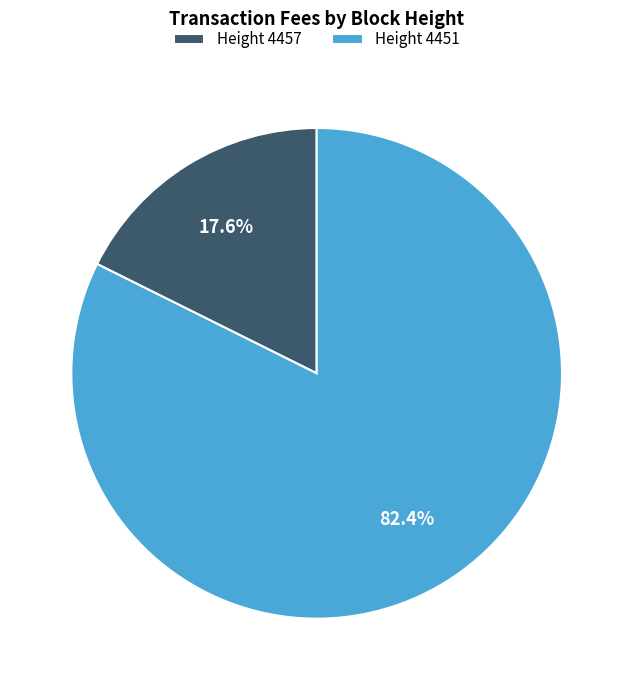

What is the smallest slice in the pie chart?

Height 4457